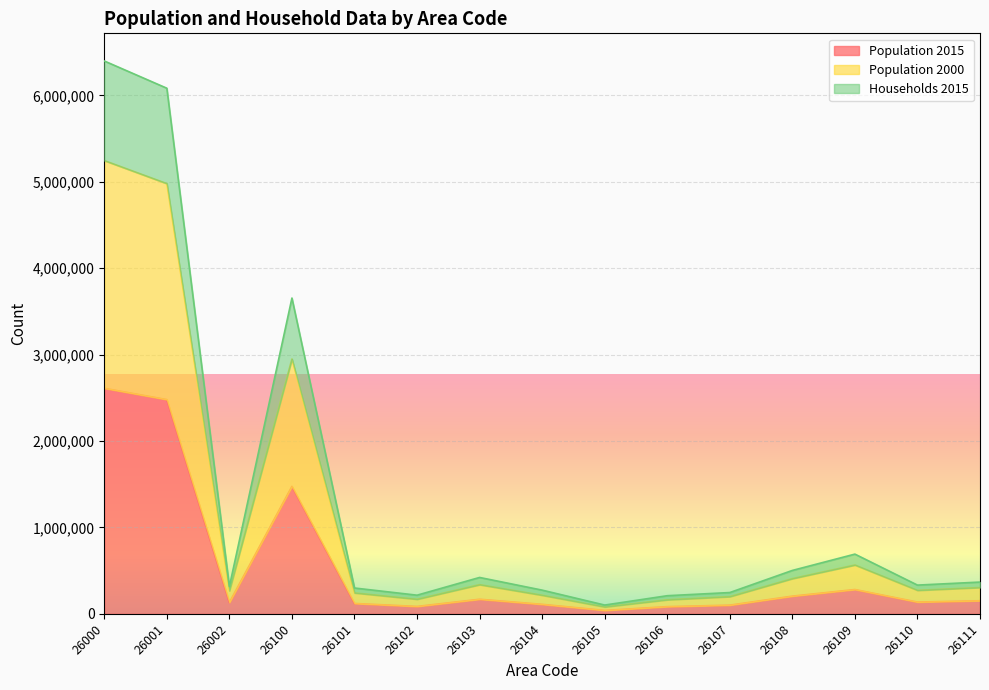

What is the difference between the Population 2015 values at 26105 and 26002?

91920